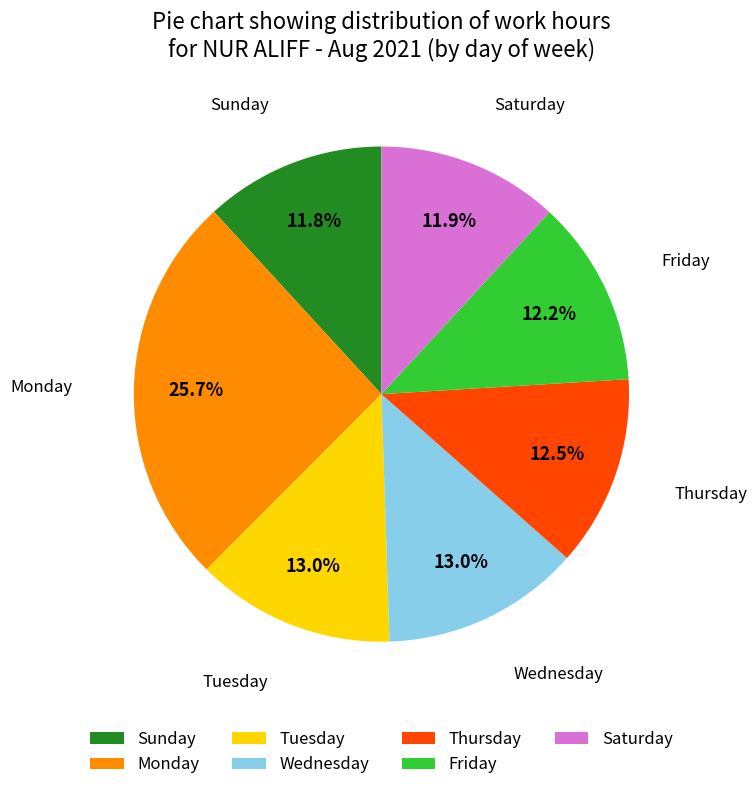

How many slices are in this pie chart?

7